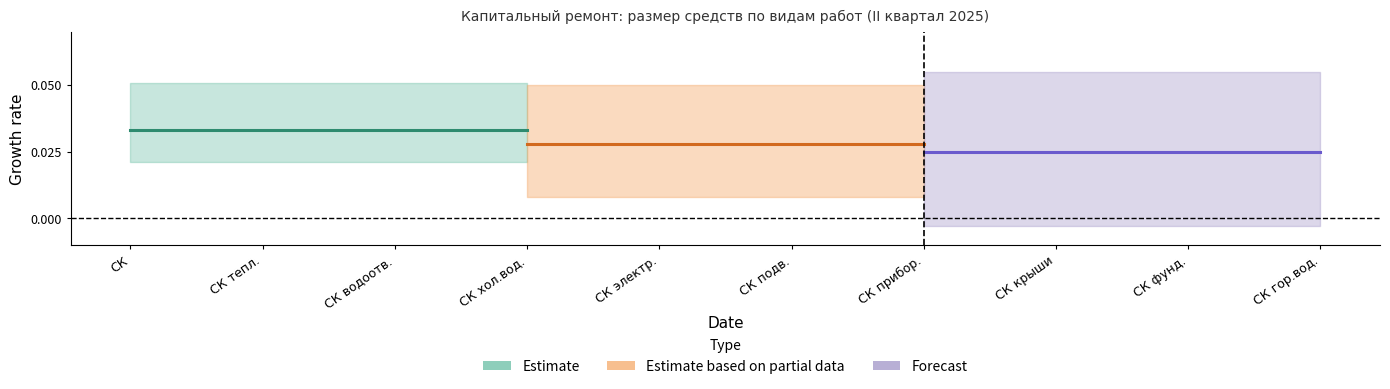

True or false: Forecast and Estimate intersect in this chart.

False